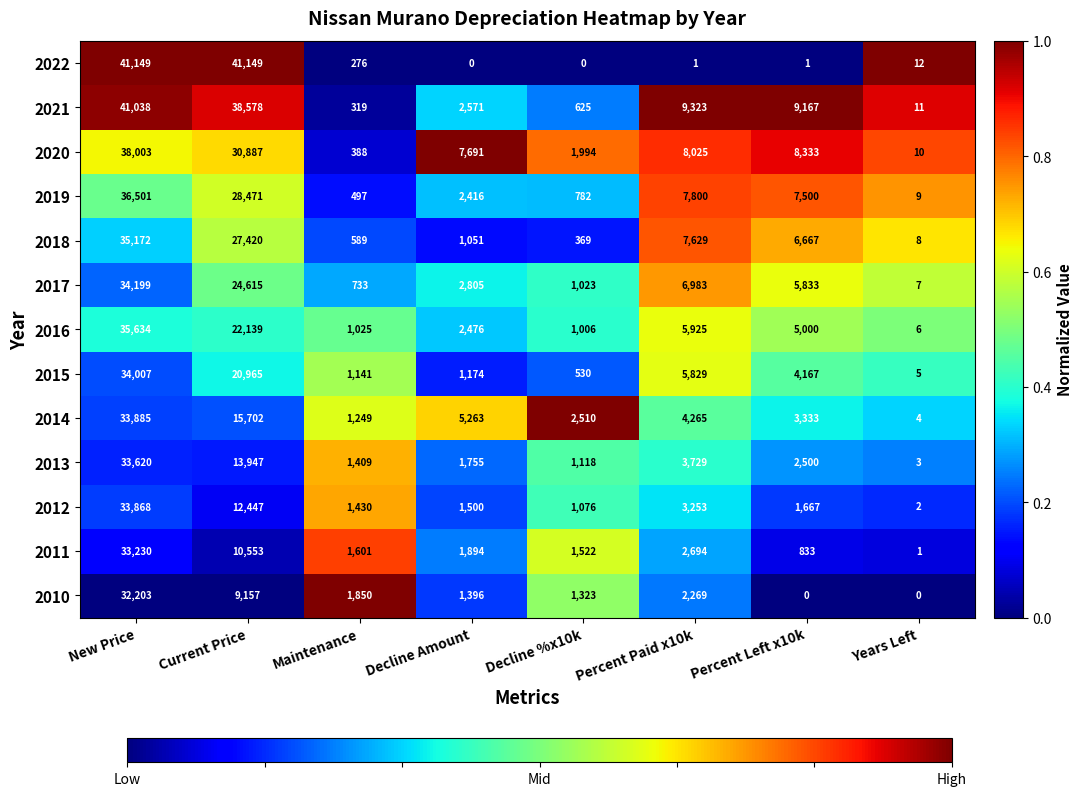

At Maintenance, list the series in order from largest to smallest.

2010, 2011, 2012, 2013, 2014, 2015, 2016, 2017, 2018, 2019, 2020, 2021, 2022